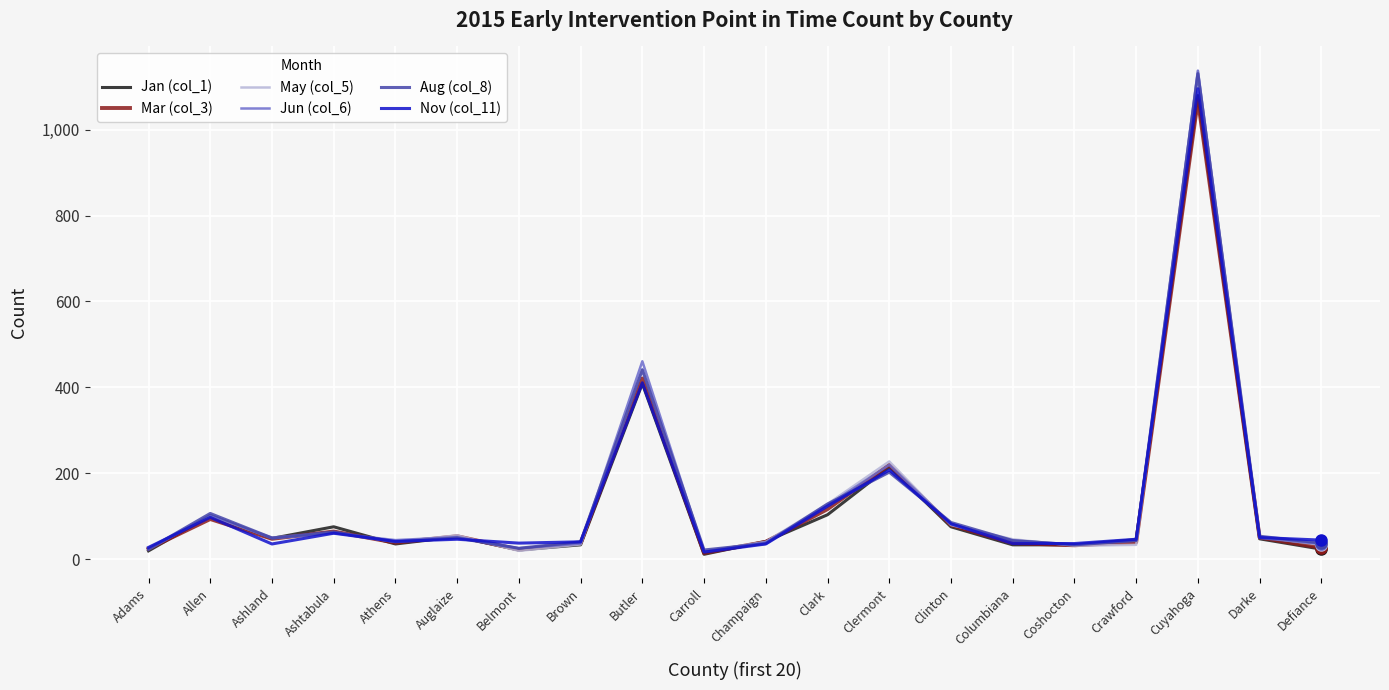

What is the difference between the maximum and minimum values in the Mar (col_3) series?

1053